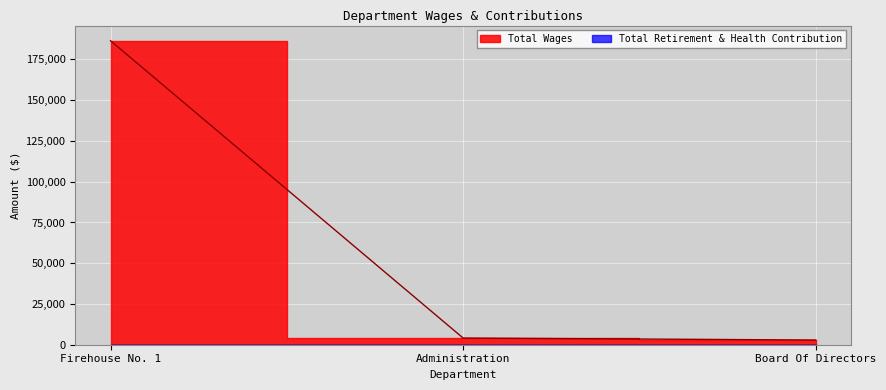

List the labels in order of value, largest first.

Firehouse No. 1, Administration, Board Of Directors